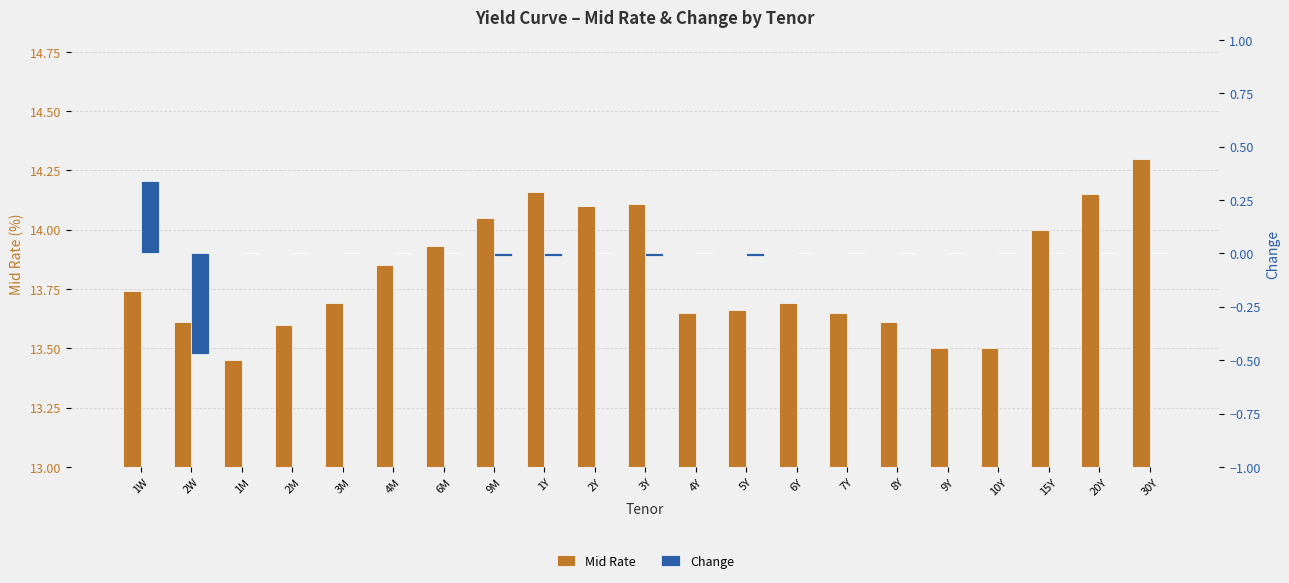

What is the label of the 6th bar from the left?

4M